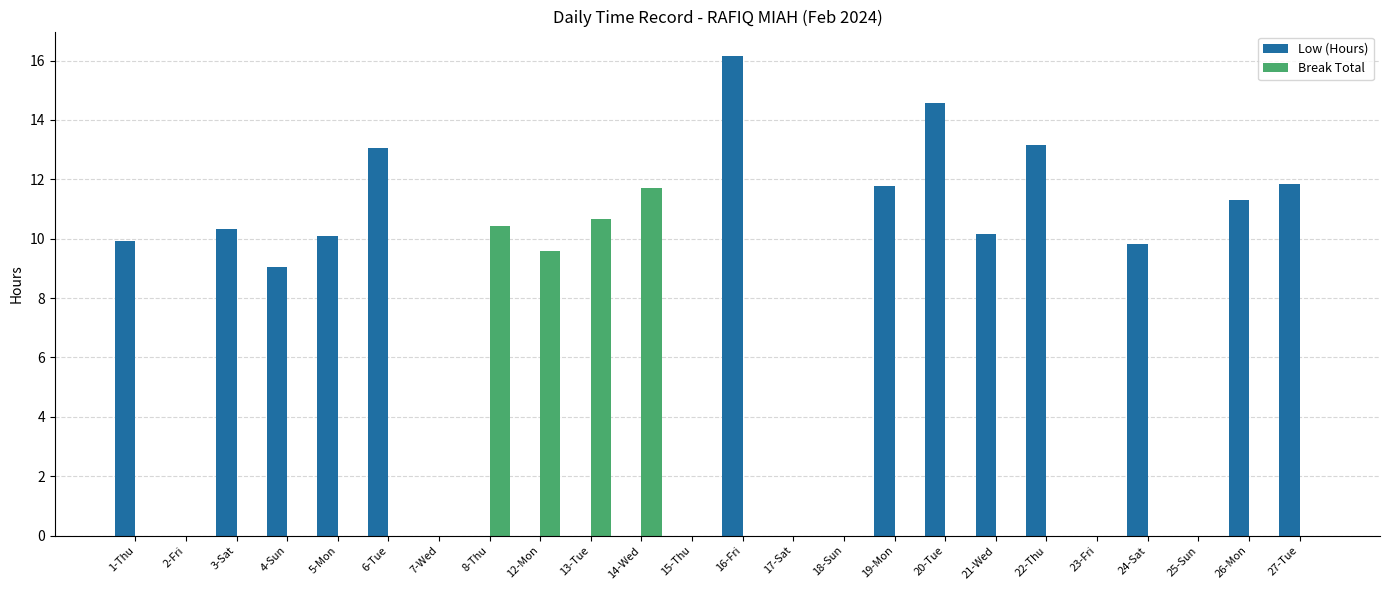

Which series has the largest total across all categories?

Low (Hours)